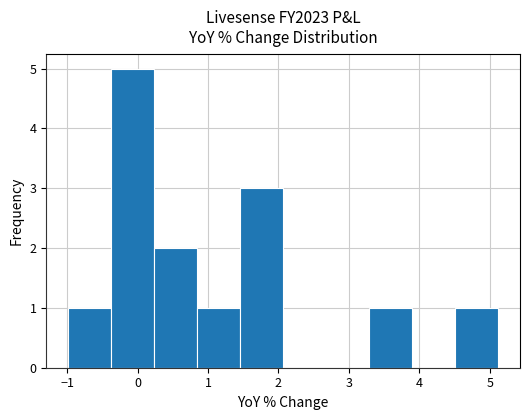

How tall is the bar that spans 3.3 to 3.9 on the x-axis? Neither the bar edges nor the heights are printed on the chart, so give them approximately, as read against the axes.

1